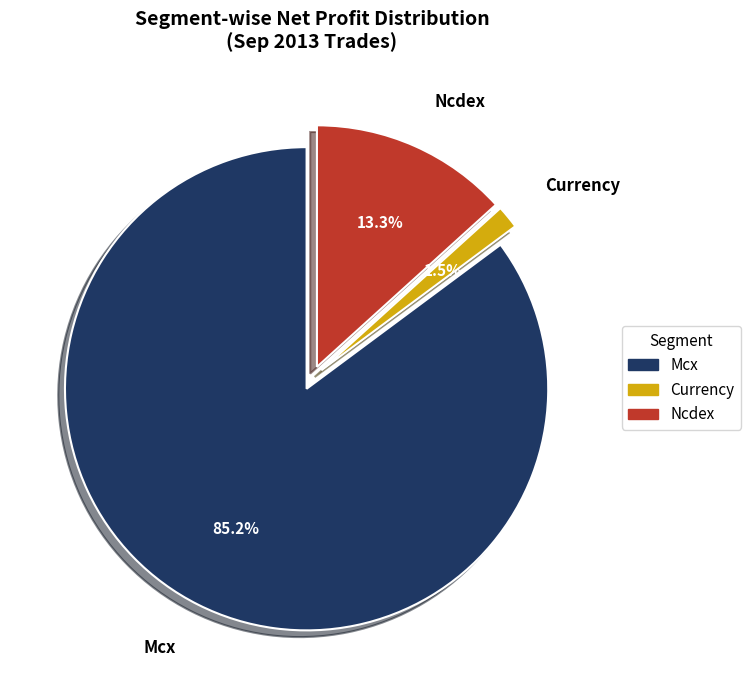

Between Ncdex and Currency, which is larger?

Ncdex